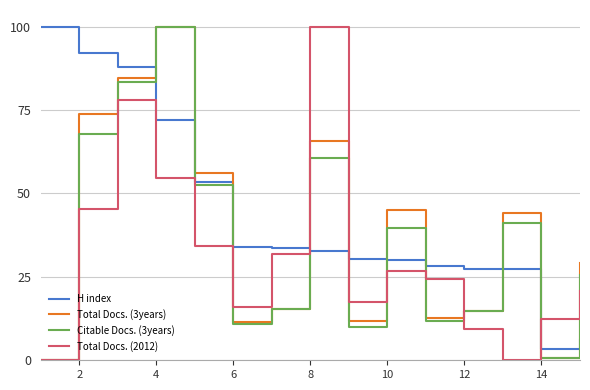

Which series ends up on top after the final intersection of Total Docs. (2012) and H index?

Total Docs. (2012)